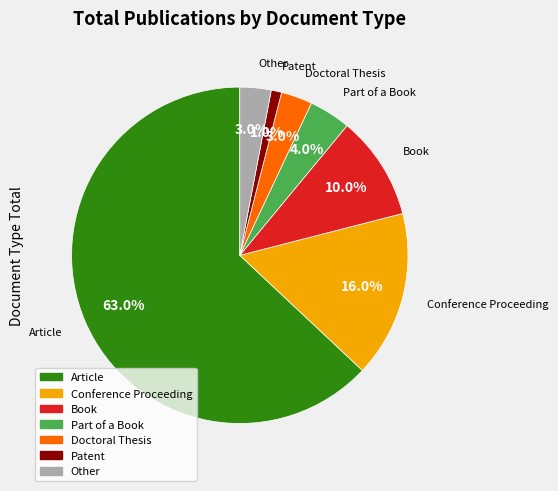

What is the smallest slice in the pie chart?

Patent